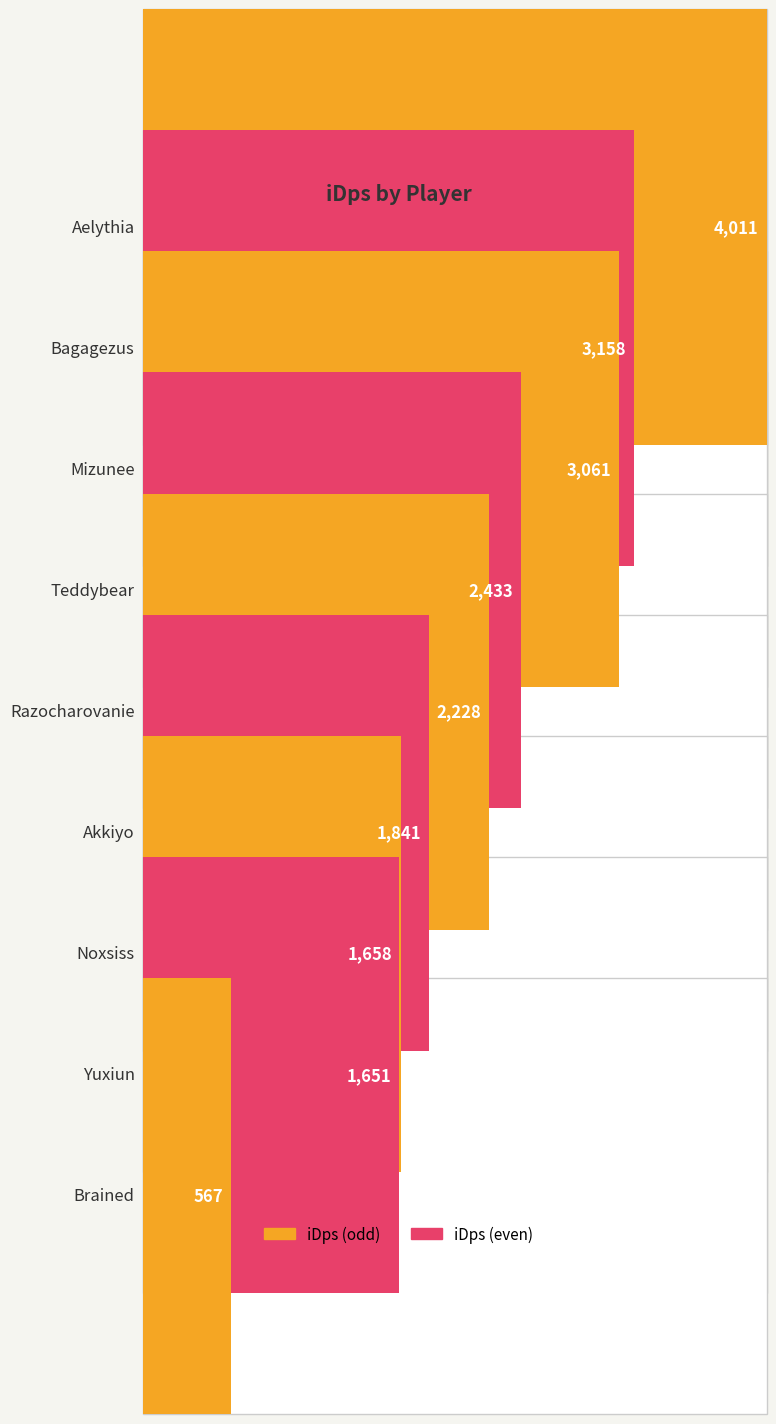

Is it true that the value at Bagagezus is 1114.1?

False